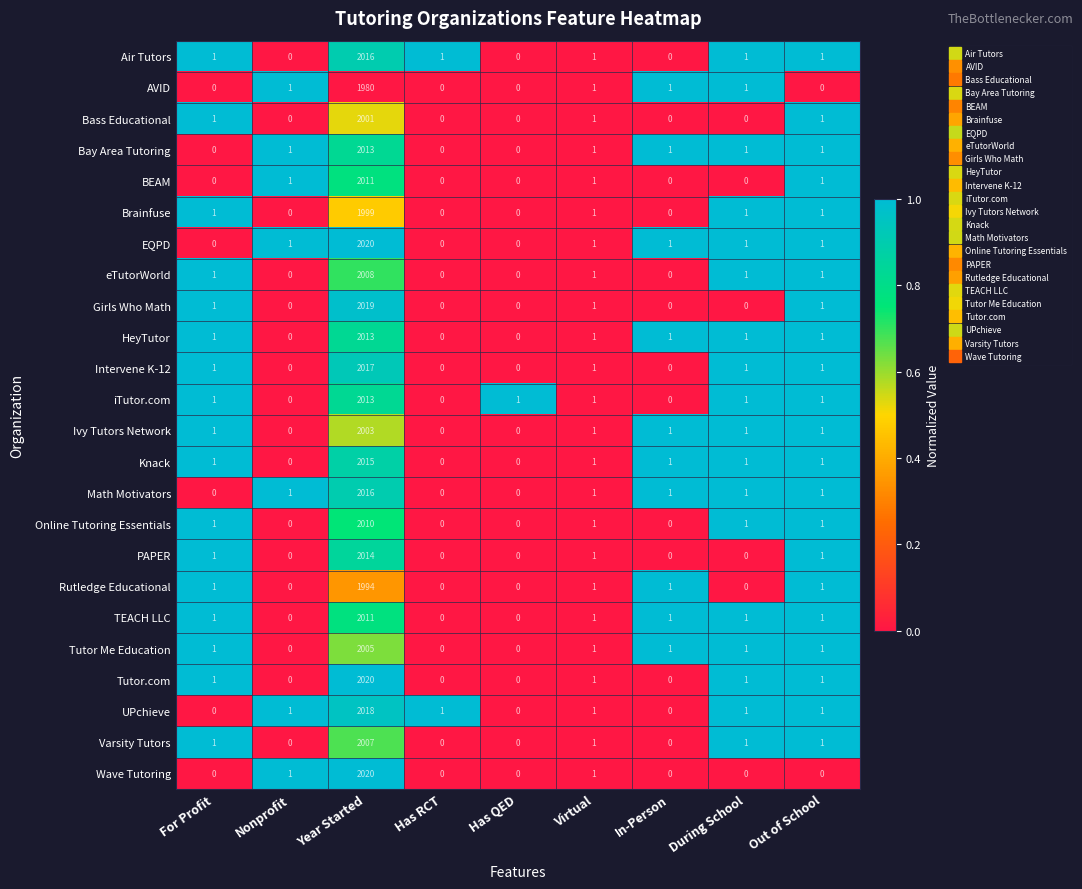

At which category is the sum across all series the highest?

Year Started